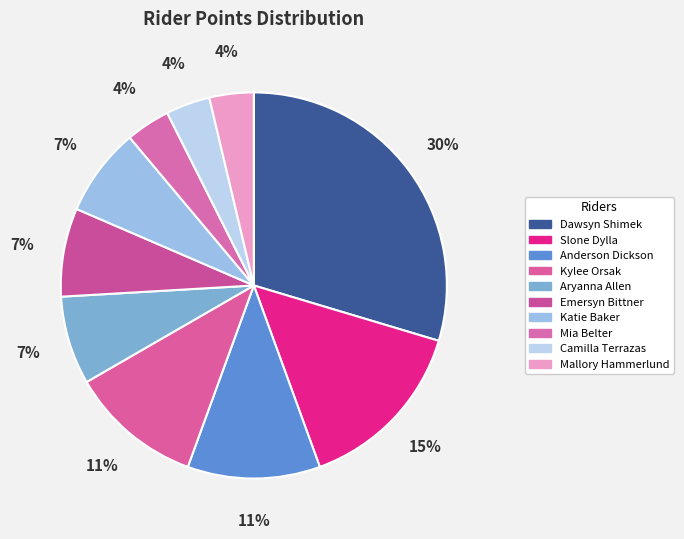

How many slices are in this pie chart?

10